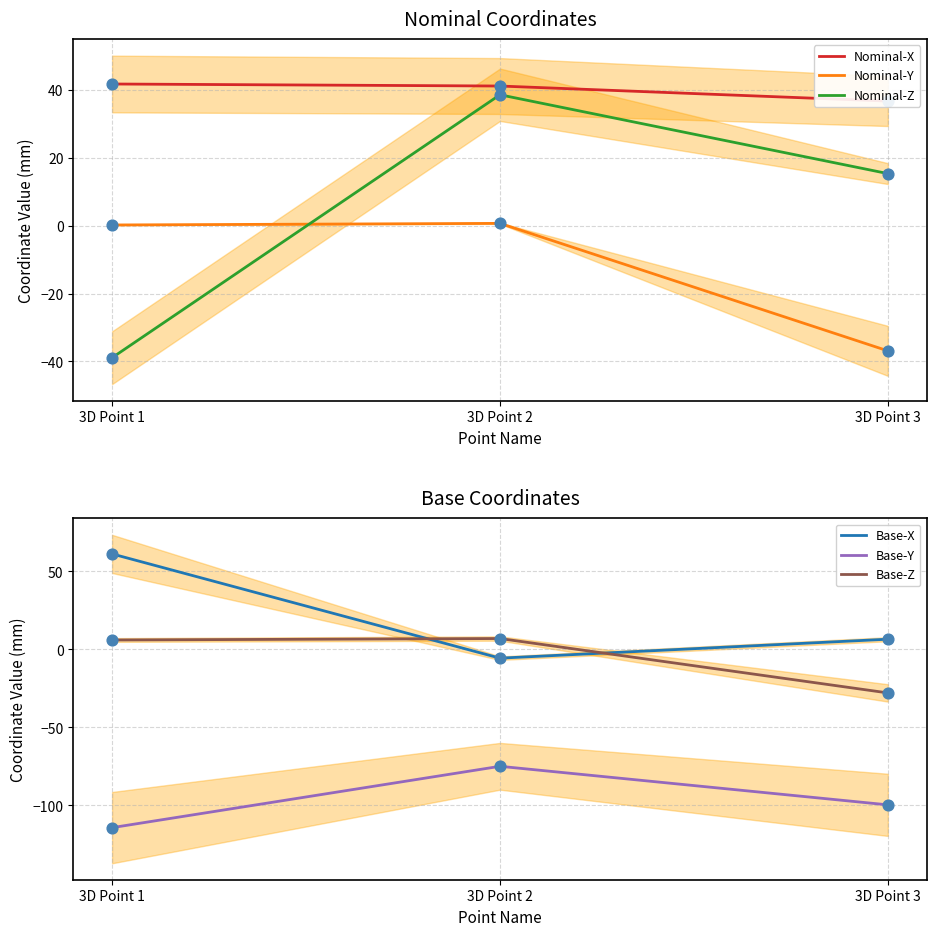

Which series reaches the maximum Y coordinate?

Base-X